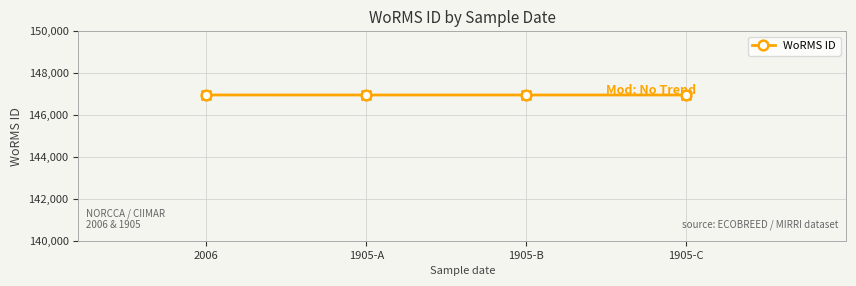

Approximately how many times larger is the value at 1905-B compared to 1905-C?

1.0